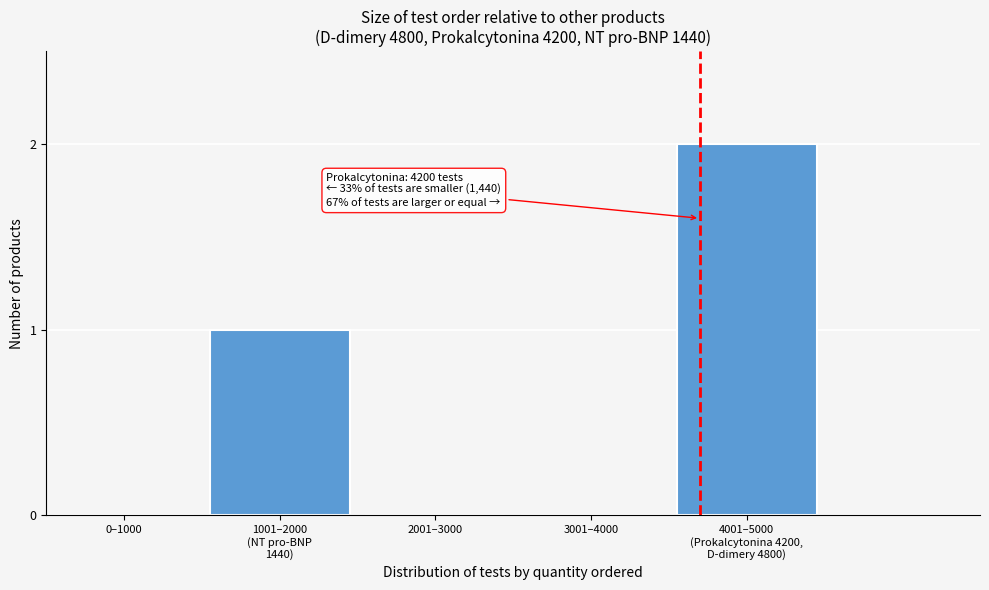

Is it true that the value at 0–1000 is 1?

False